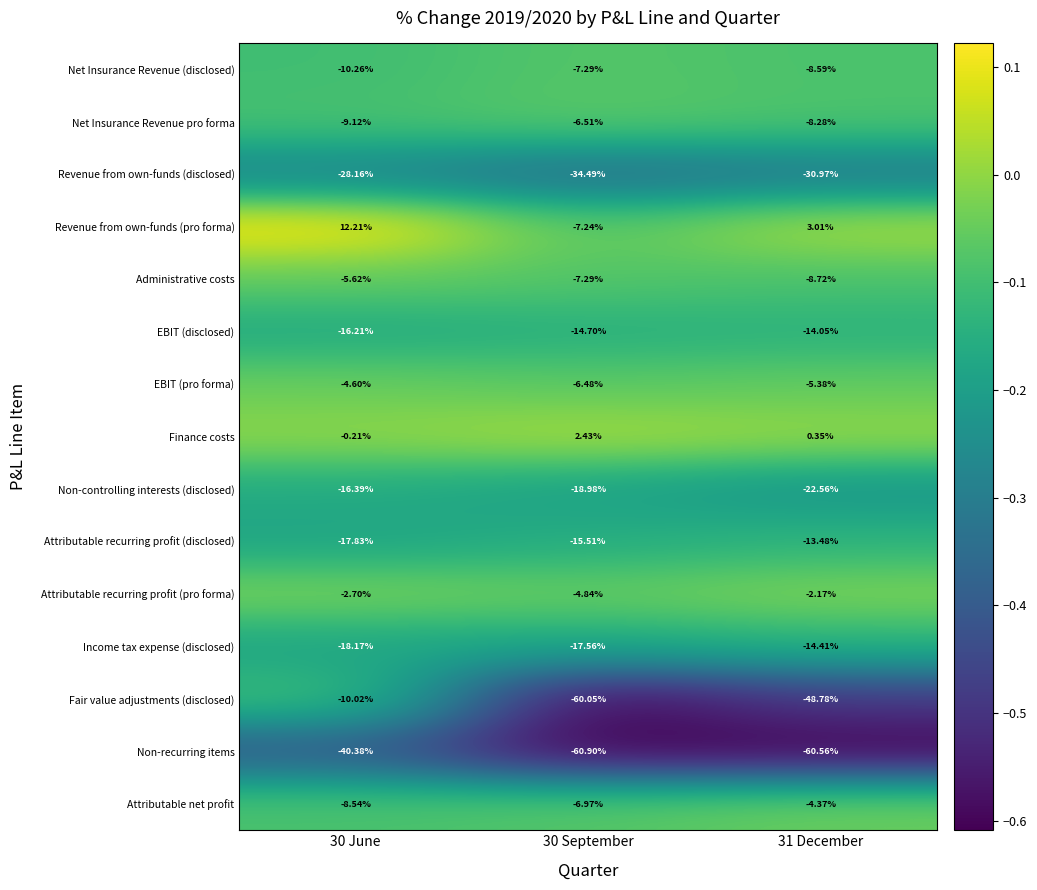

Which series has the largest total across all categories?

Revenue from own-funds (pro forma)